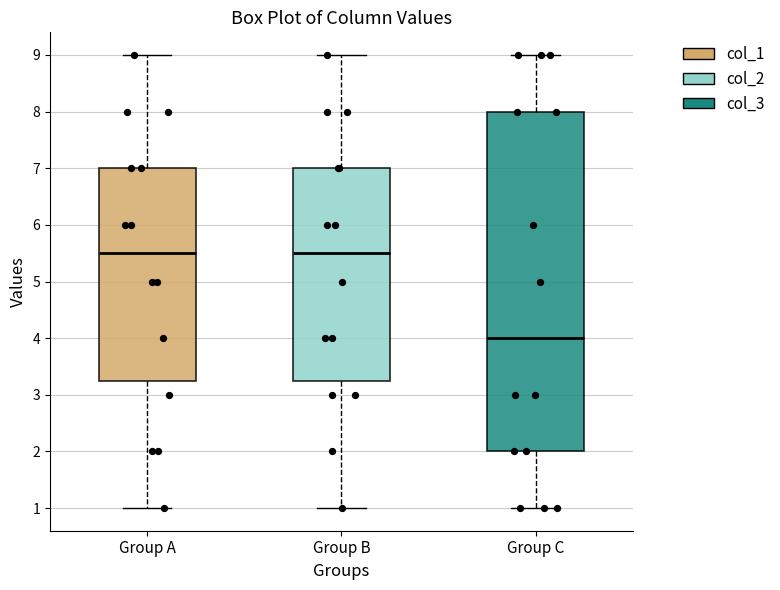

Reading left to right, transcribe this box plot: for each box, give where its median line is, the range the box spans, and where its two whiskers end, as read against the y-axis. The values are not printed on the chart, so give them approximately, as read against the axis.

Group A: median 5.5, box 3.3 to 7.0, whiskers 1.0 to 9.0
Group B: median 5.5, box 3.3 to 7.0, whiskers 1.0 to 9.0
Group C: median 4.0, box 2.0 to 8.0, whiskers 1.0 to 9.0